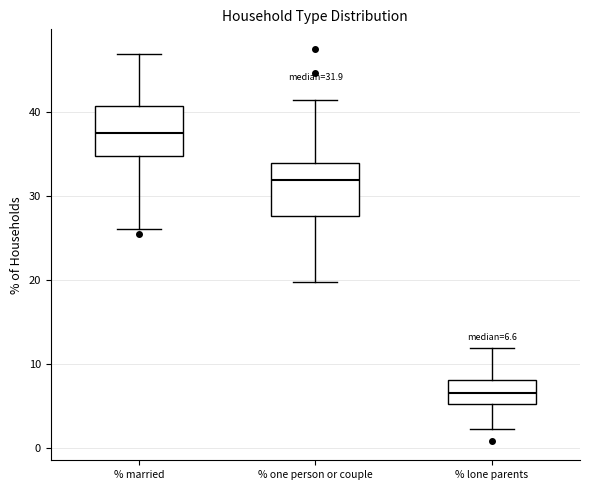

Which box's median line is the highest?

% married